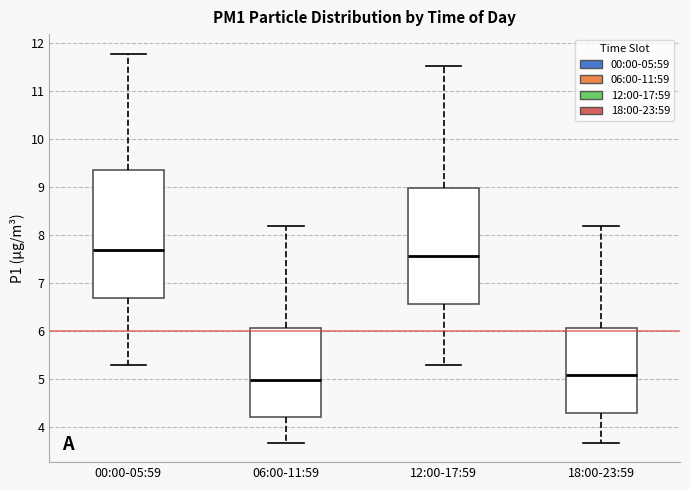

Where does the lower whisker of the box for 00:00-05:59 end on the y-axis? The values are not printed on the chart, so give them approximately, as read against the axis.

5.3